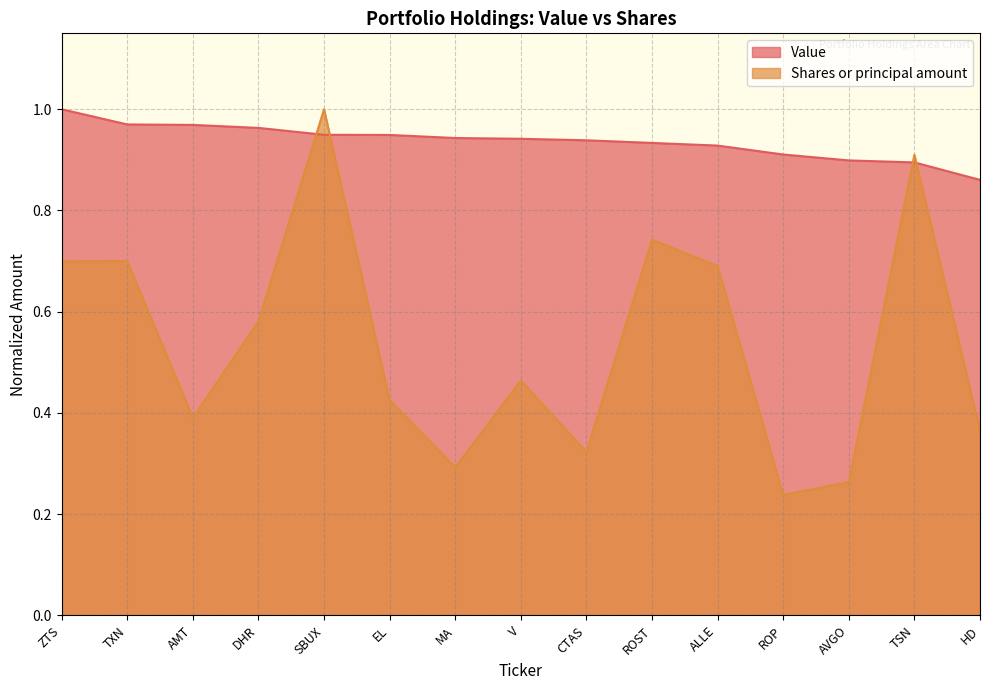

How many interior local peaks does the Shares or principal amount series have?

5